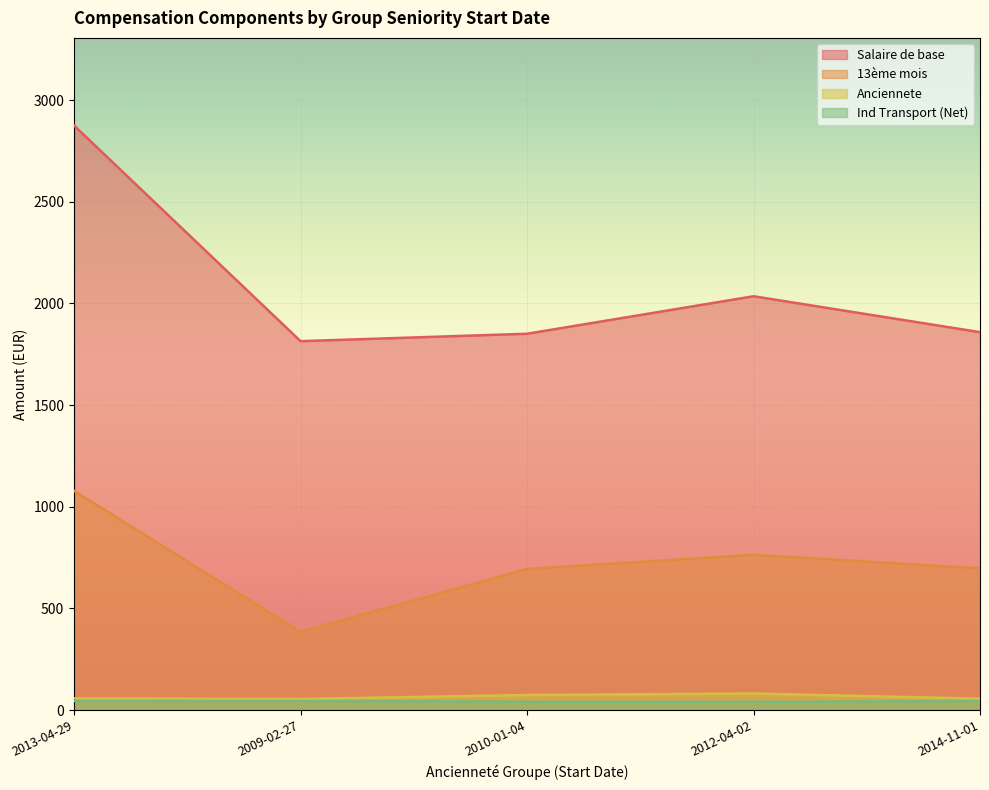

Does the chart display data point markers on the line(s)?

No